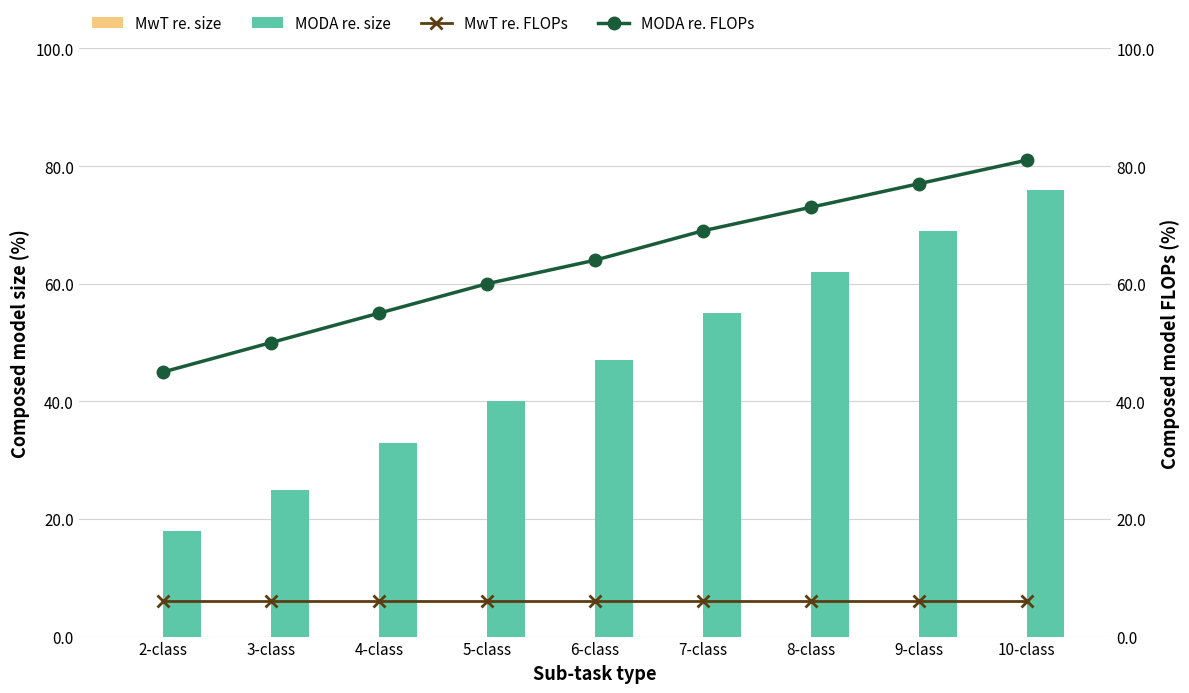

Reading left to right, transcribe all the data shown in this chart.

MwT re. size: 2-class=0	3-class=0	4-class=0	5-class=0	6-class=0	7-class=0	8-class=0	9-class=0	10-class=0
MODA re. size: 2-class=18	3-class=25	4-class=33	5-class=40	6-class=47	7-class=55	8-class=62	9-class=69	10-class=76
MwT re. FLOPs: 2-class=6	3-class=6	4-class=6	5-class=6	6-class=6	7-class=6	8-class=6	9-class=6	10-class=6
MODA re. FLOPs: 2-class=45	3-class=50	4-class=55	5-class=60	6-class=64	7-class=69	8-class=73	9-class=77	10-class=81